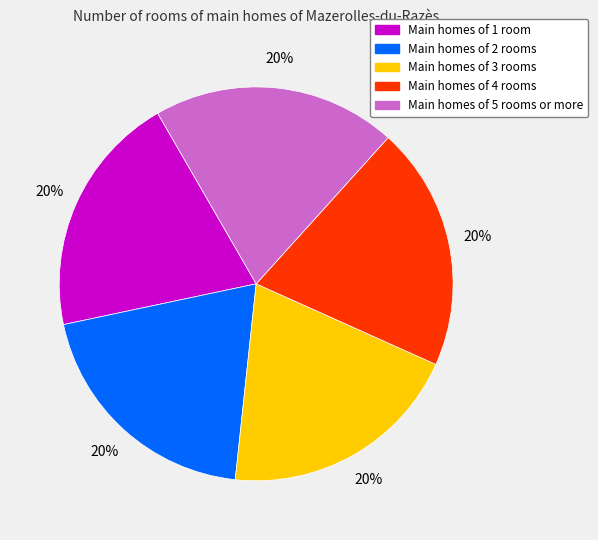

Does any single category account for the majority?

No